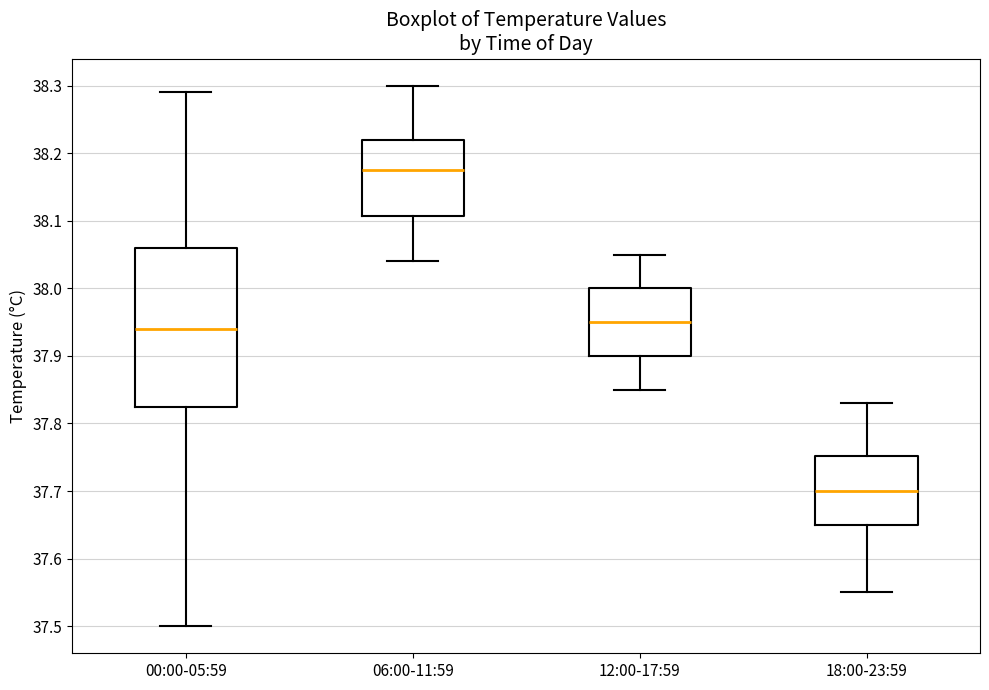

Which box is the tallest, from its lower edge to its upper edge?

00:00-05:59